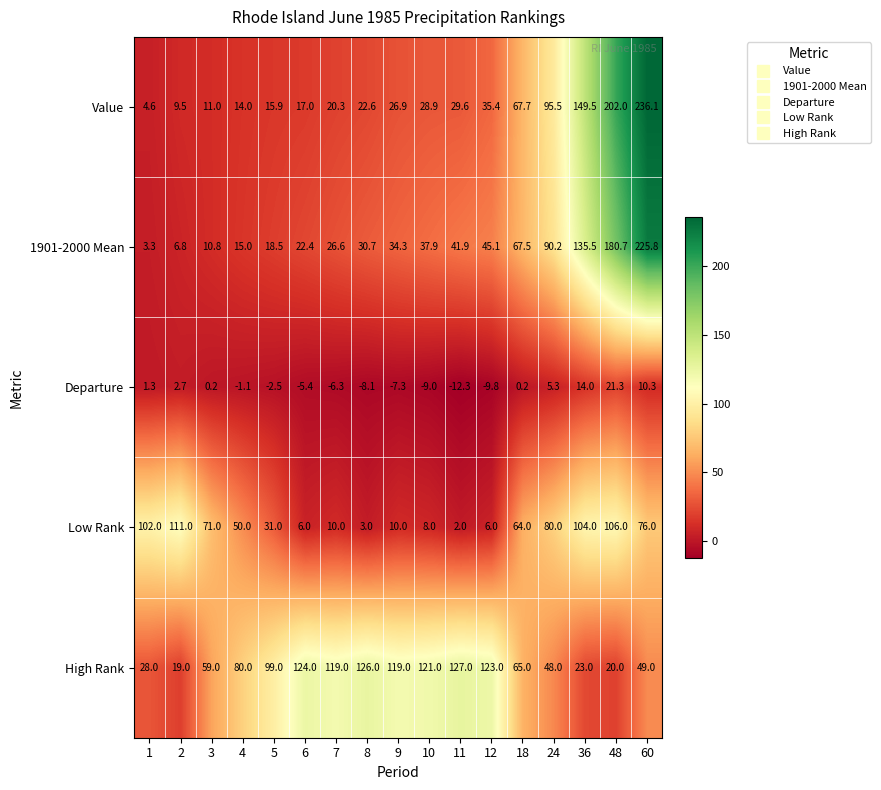

Which series has the largest total across all categories?

High Rank